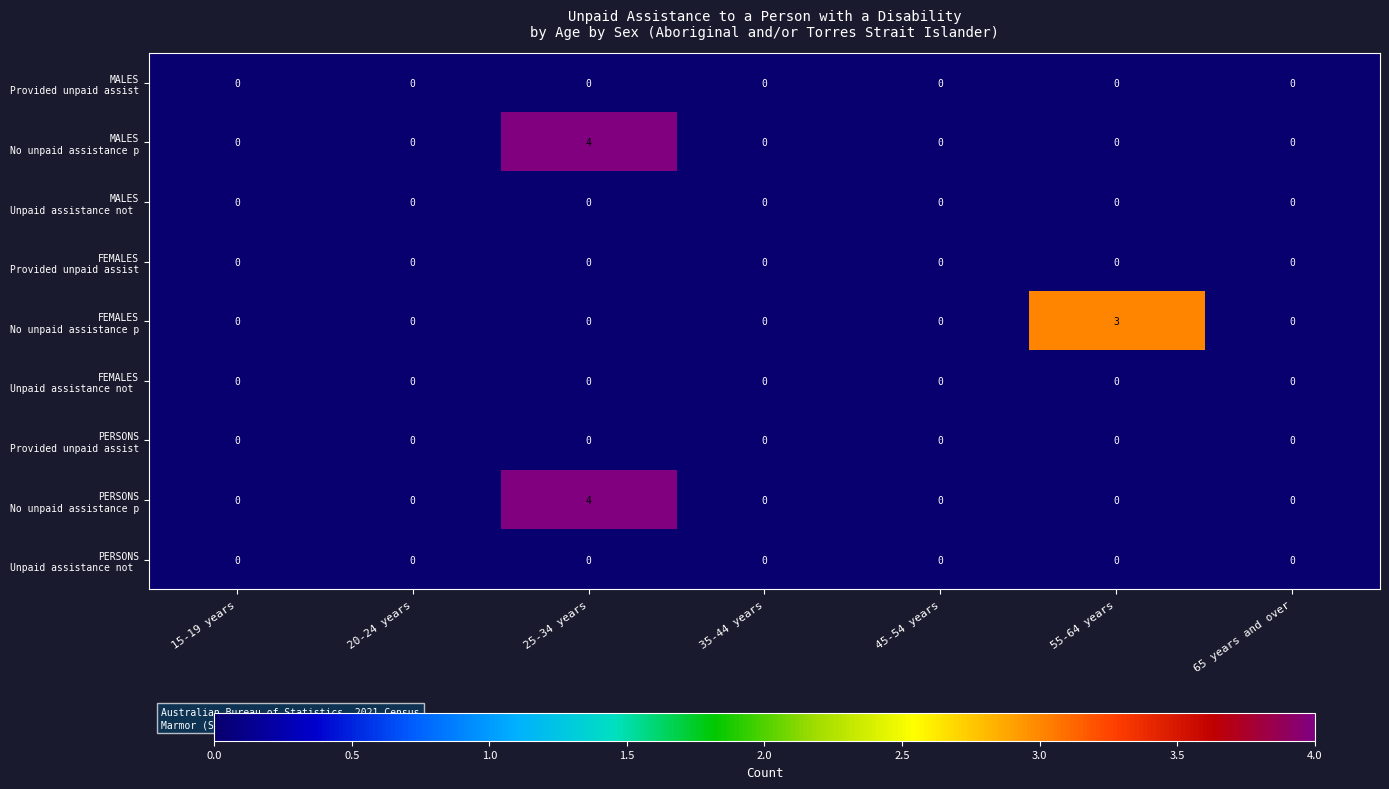

Count the number of categories in the chart.

7